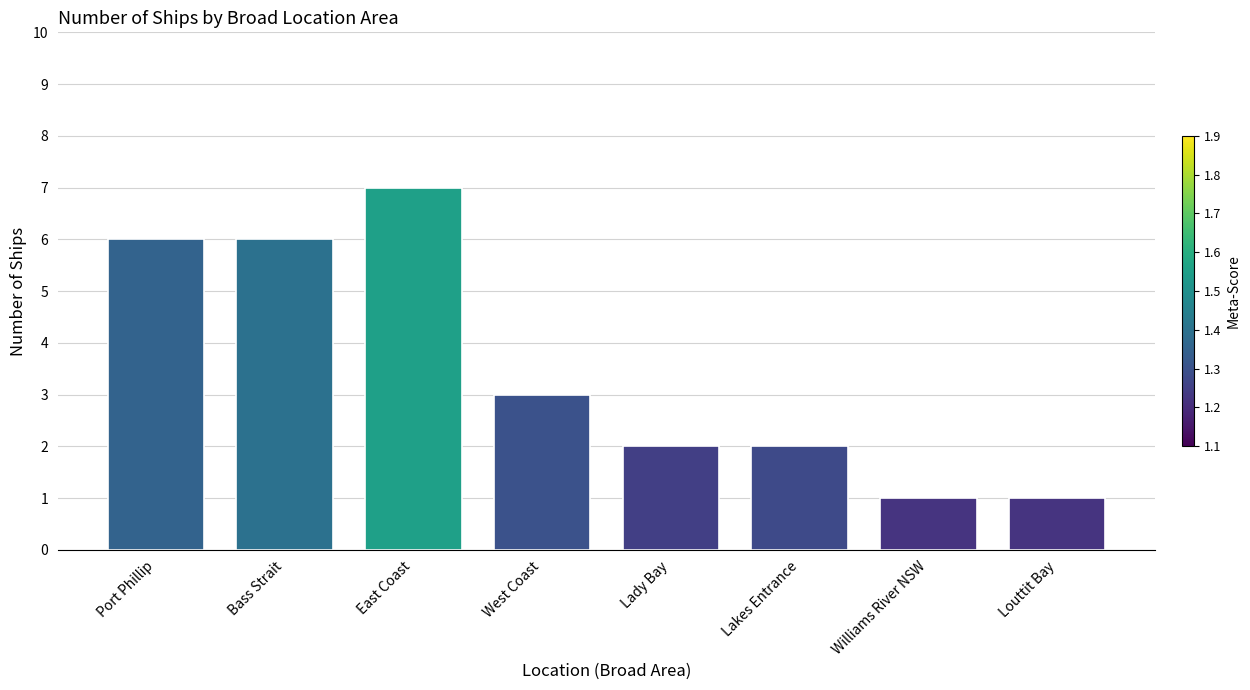

At which category does the chart reach its peak across all series?

East Coast